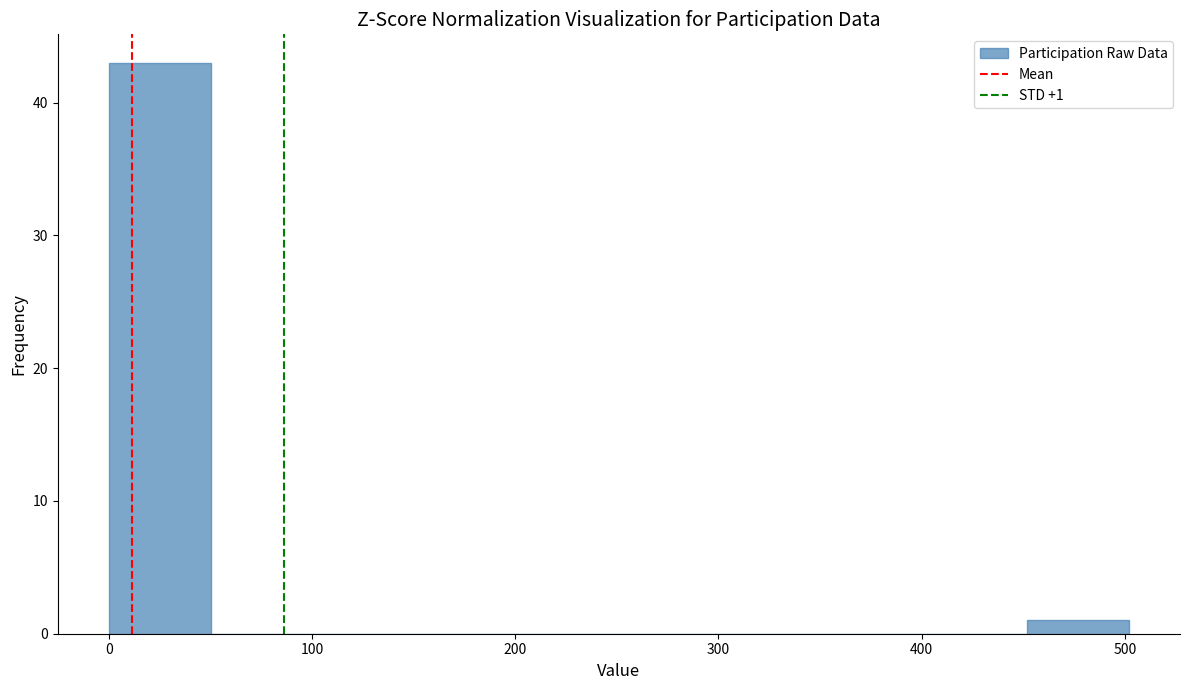

Over which range of the x-axis is the bar tallest?

0 to 50